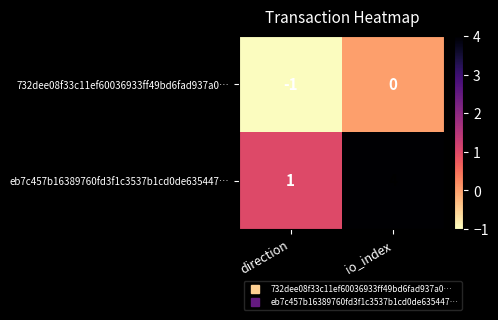

What is the highest value of the eb7c457b16389760fd3f1c3537b1cd0de635447… series?

4